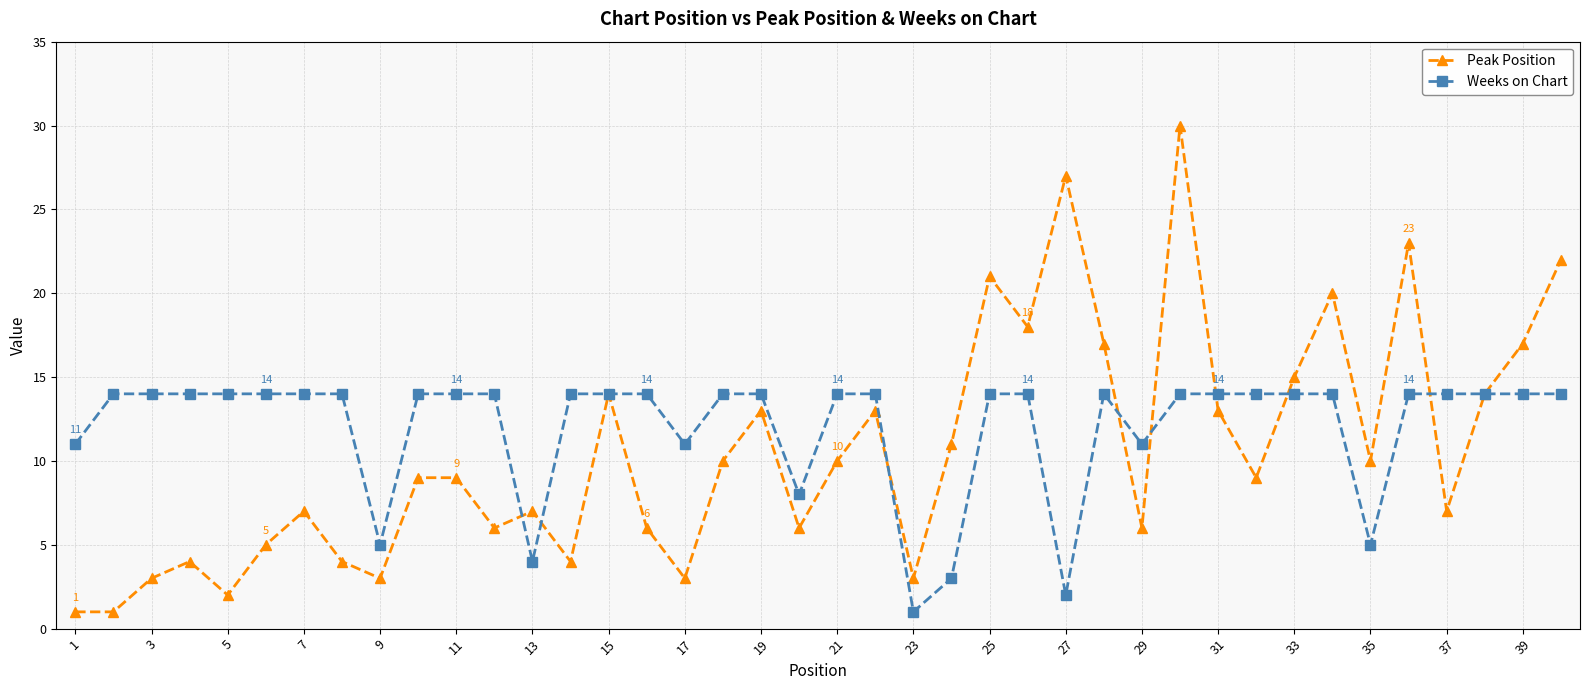

True or false: Peak Position and Weeks on Chart cross at least once.

True